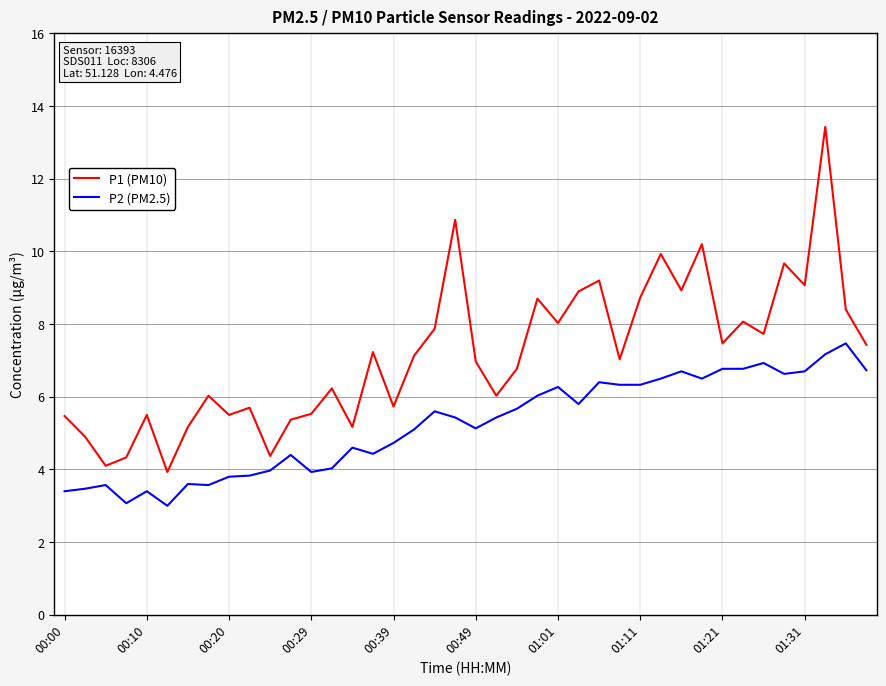

True or false: P1 (PM10) and P2 (PM2.5) intersect in this chart.

False